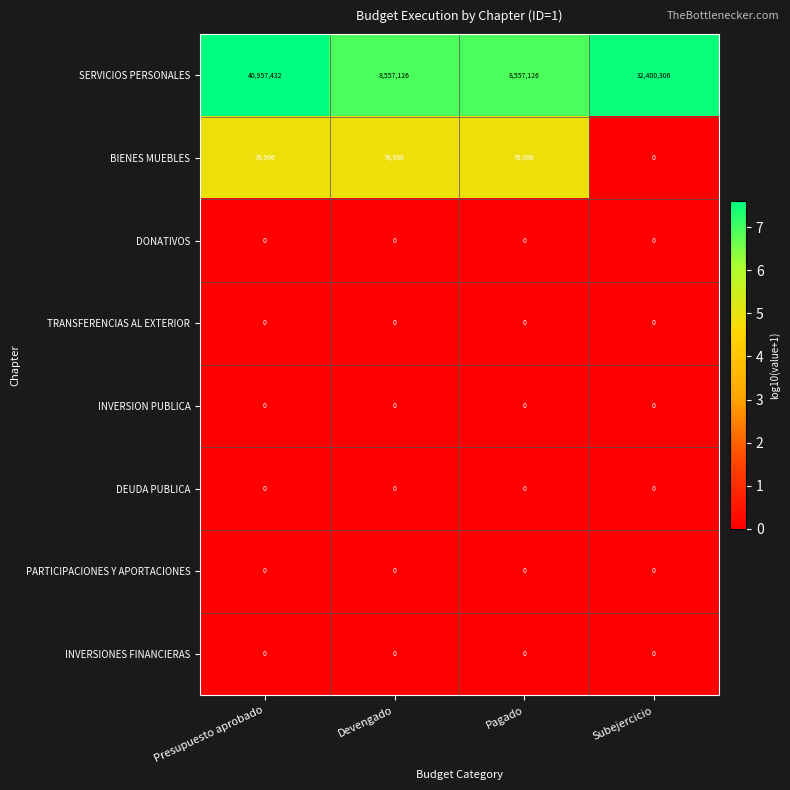

What is the difference between the BIENES MUEBLES values at Devengado and Subejercicio?

76996